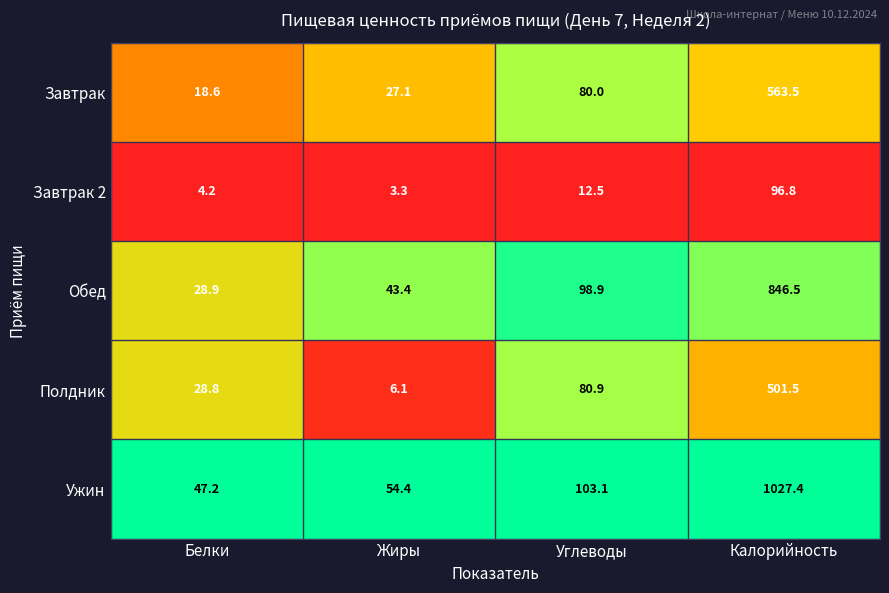

What is the sum of the Завтрак 2 values at Белки and Калорийность?

101.0